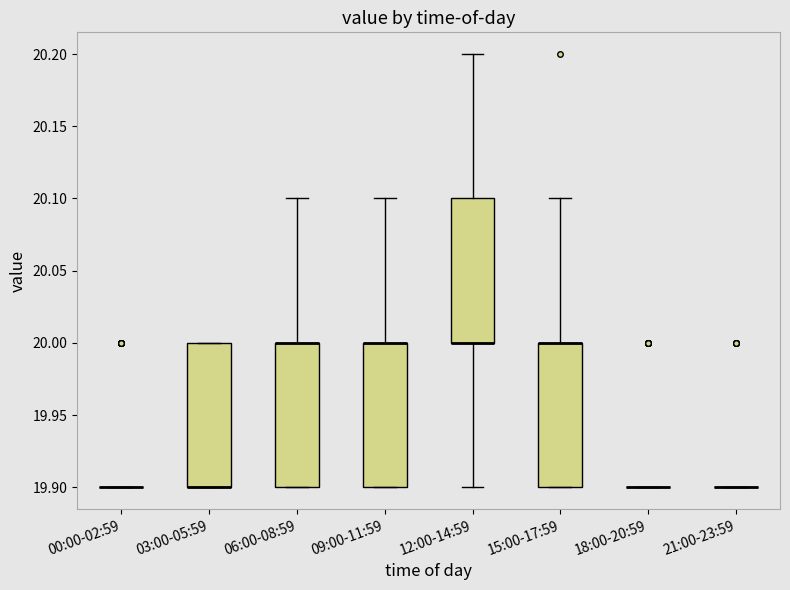

Reading left to right, transcribe this box plot: for each box, give where its median line is, the range the box spans, and where its two whiskers end, as read against the y-axis. The values are not printed on the chart, so give them approximately, as read against the axis.

00:00-02:59: box collapsed to a line at 19.9, whiskers 19.9 to 19.9
03:00-05:59: median 19.9 (drawn on the box's lower edge), box 19.9 to 20.0, whiskers 19.9 to 20.0
06:00-08:59: median 20.0 (drawn on the box's upper edge), box 19.9 to 20.0, whiskers 19.9 to 20.1
09:00-11:59: median 20.0 (drawn on the box's upper edge), box 19.9 to 20.0, whiskers 19.9 to 20.1
12:00-14:59: median 20.0 (drawn on the box's lower edge), box 20.0 to 20.1, whiskers 19.9 to 20.2
15:00-17:59: median 20.0 (drawn on the box's upper edge), box 19.9 to 20.0, whiskers 19.9 to 20.1
18:00-20:59: box collapsed to a line at 19.9, whiskers 19.9 to 19.9
21:00-23:59: box collapsed to a line at 19.9, whiskers 19.9 to 19.9